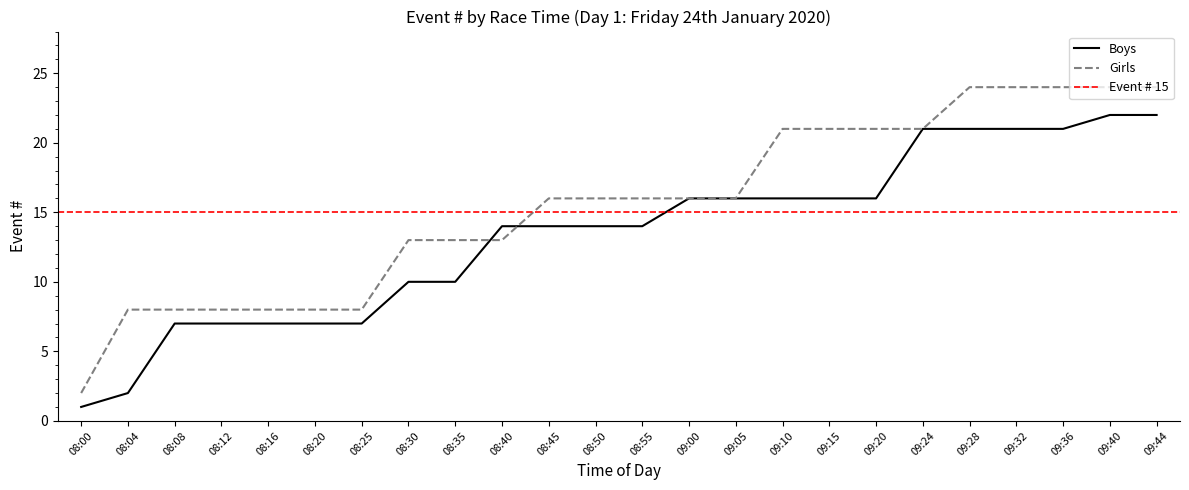

What is the difference between the maximum and minimum values in the Girls series?

22